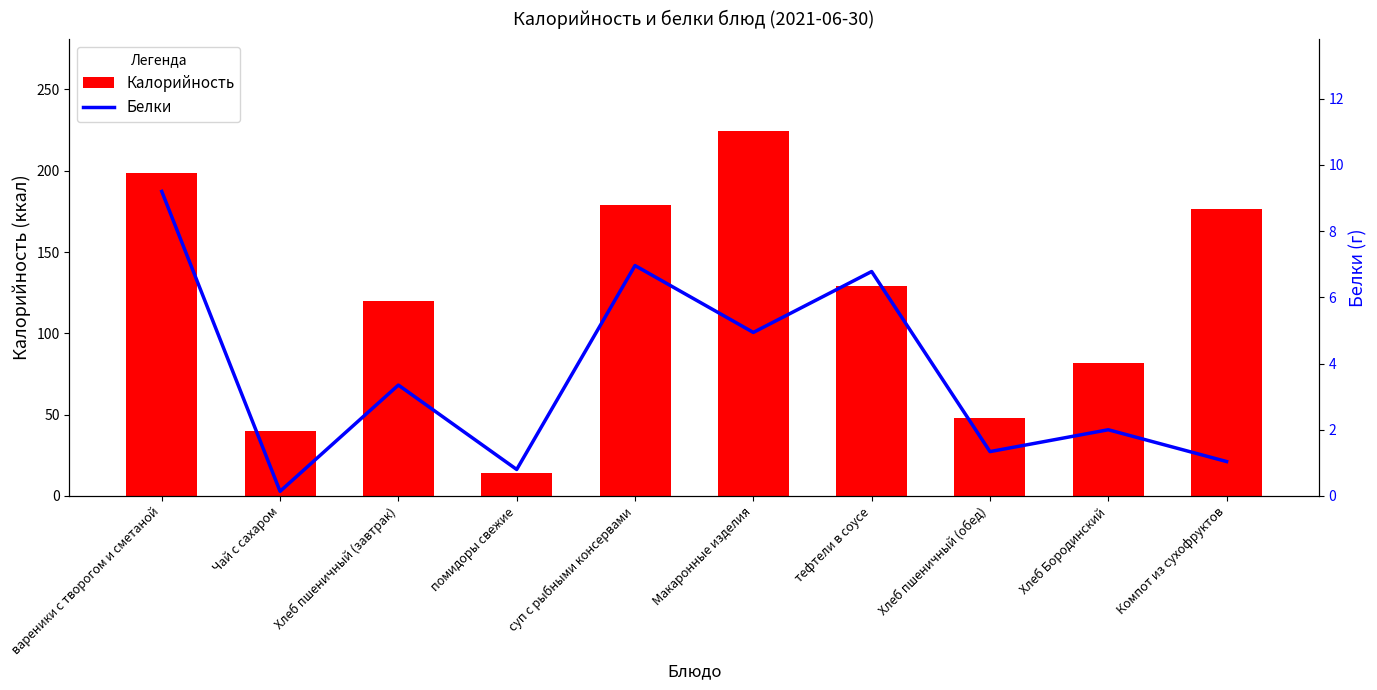

Rank the categories by Калорийность value from lowest to highest.

помидоры свежие, Чай с сахаром, Хлеб пшеничный (обед), Хлеб Бородинский, Хлеб пшеничный (завтрак), тефтели в соусе, Компот из сухофруктов, суп с рыбными консервами, вареники с творогом и сметаной, Макаронные изделия